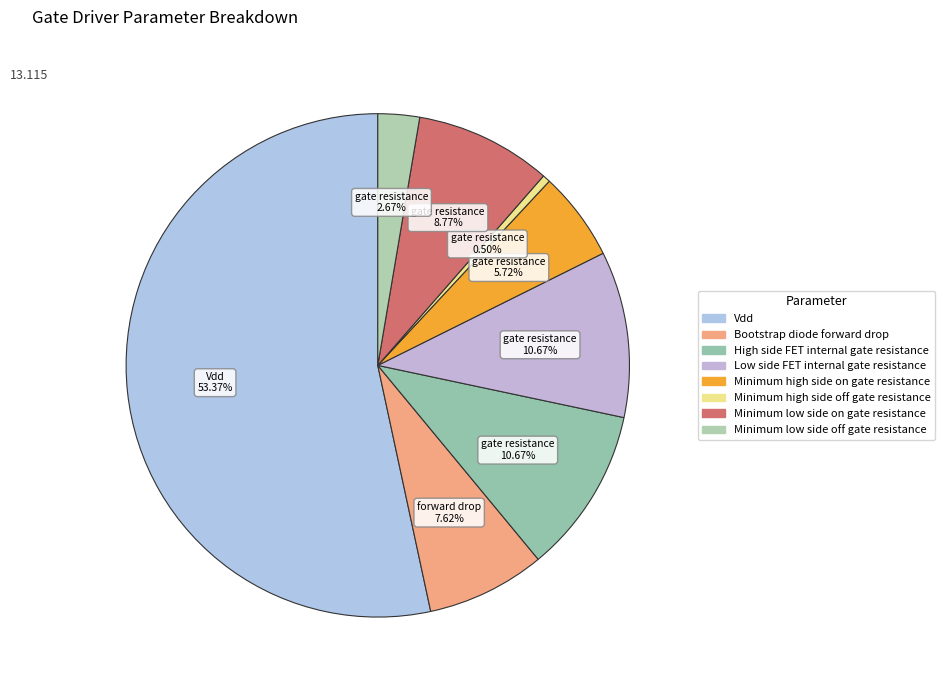

To the nearest percent, what is the combined percentage of Vdd and Minimum low side off gate resistance?

56%